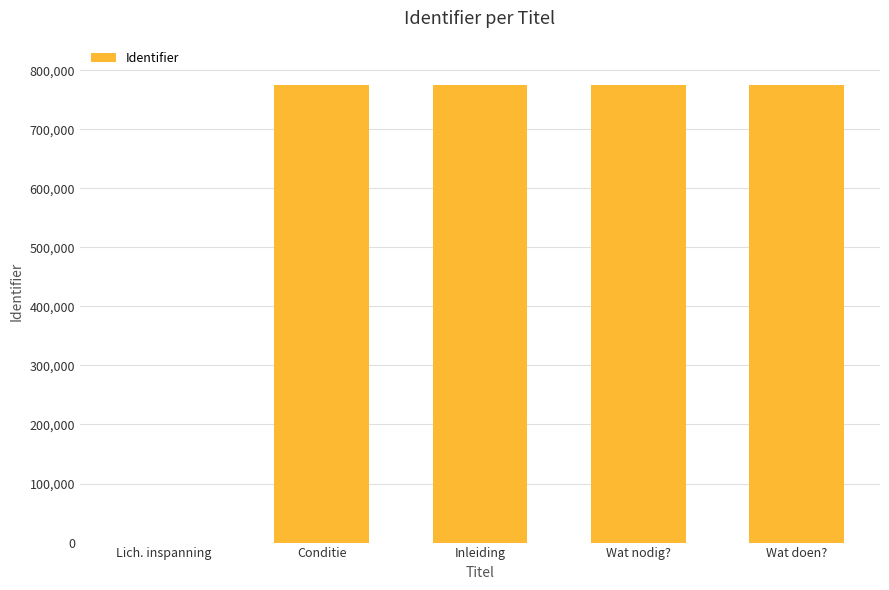

What is the change in value from Lich. inspanning to Wat doen??

+774818